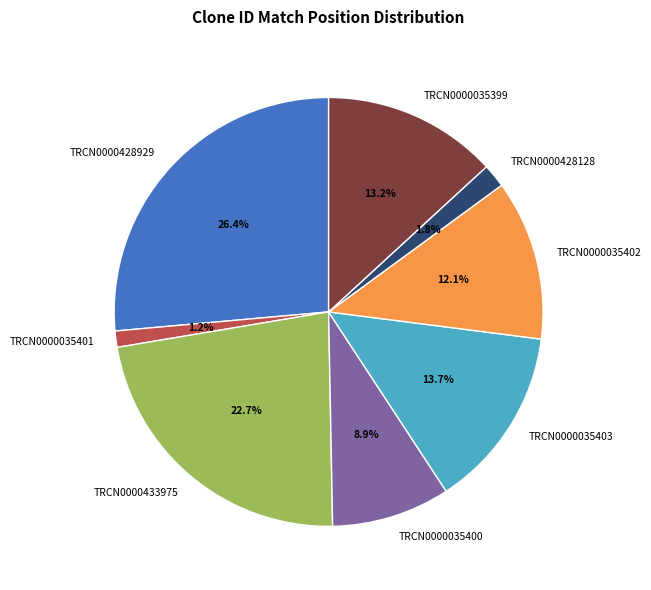

How many slices are in this pie chart?

8